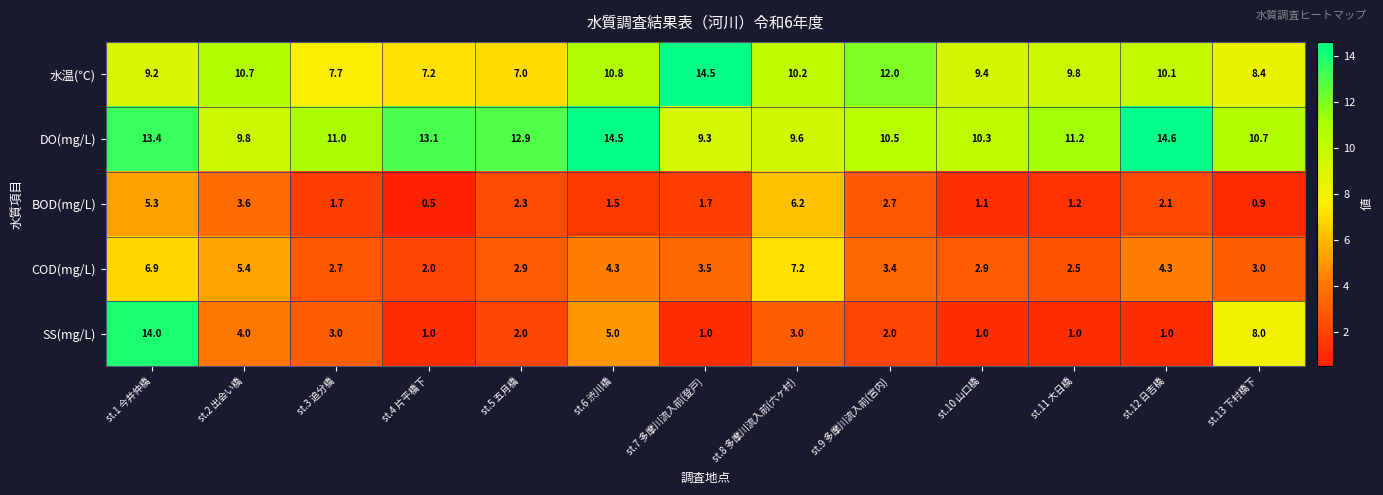

Which series changed the most between st.1 今井仲橋 and st.4 片平橋下?

SS(mg/L)